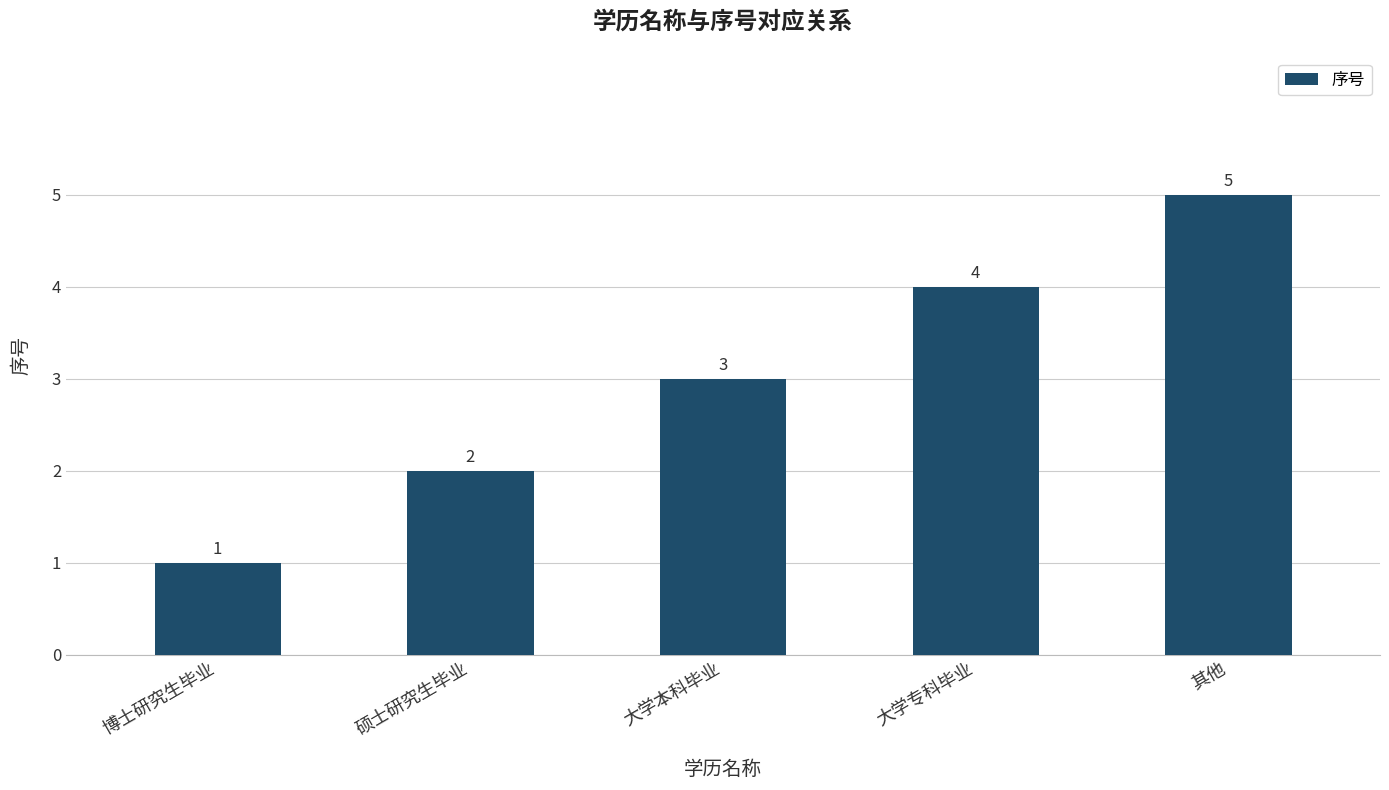

Approximately how many times larger is the value at 大学本科毕业 compared to 博士研究生毕业?

3.0